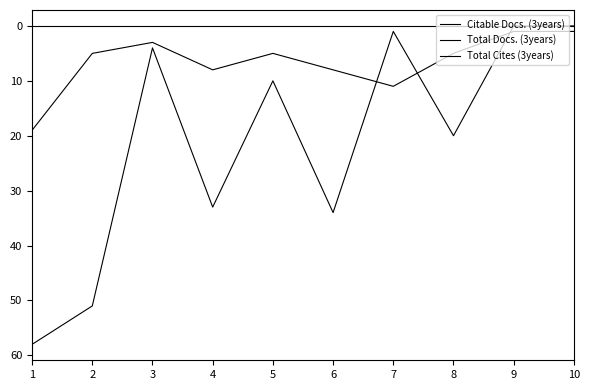

What is the difference between the maximum and minimum values in the Total Docs. (3years) series?

18